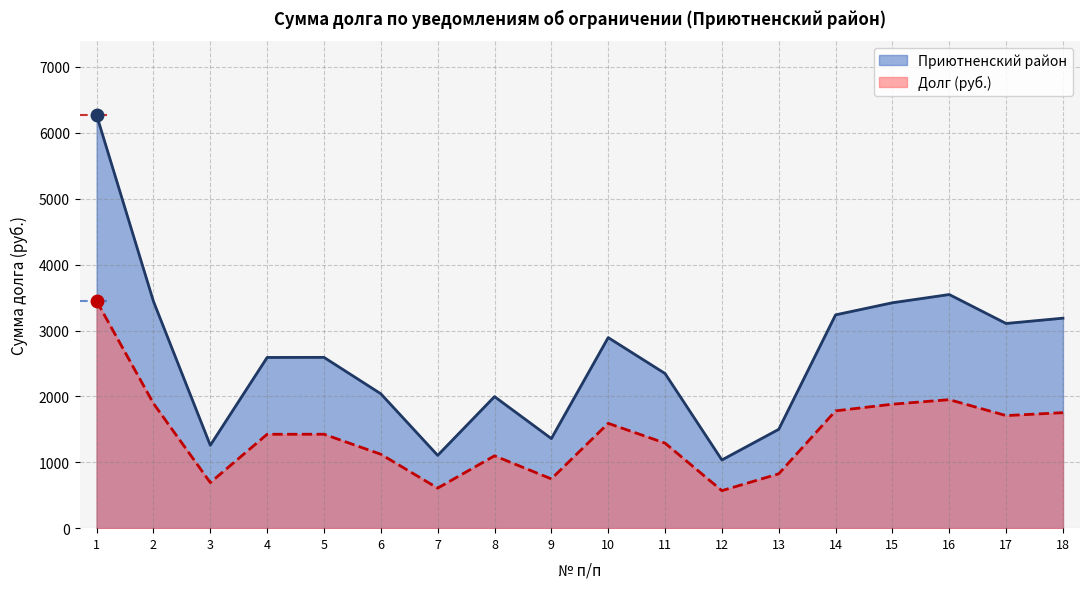

What is the spread (max minus min) of values at 9?

612.0